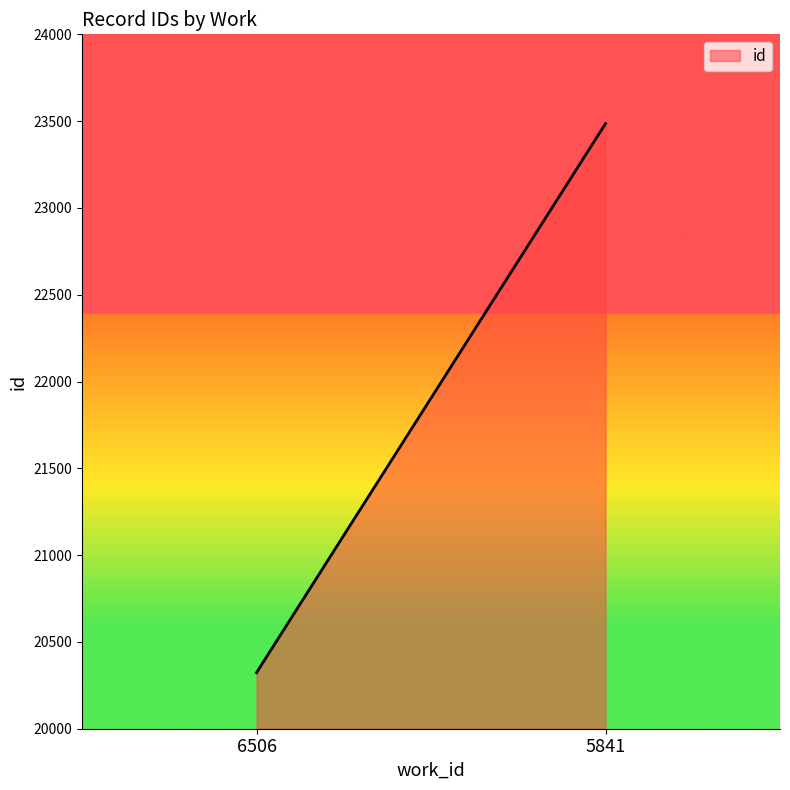

Reading right to left, what are all the values shown in this chart?

5841=23485.5	6506=20323.0